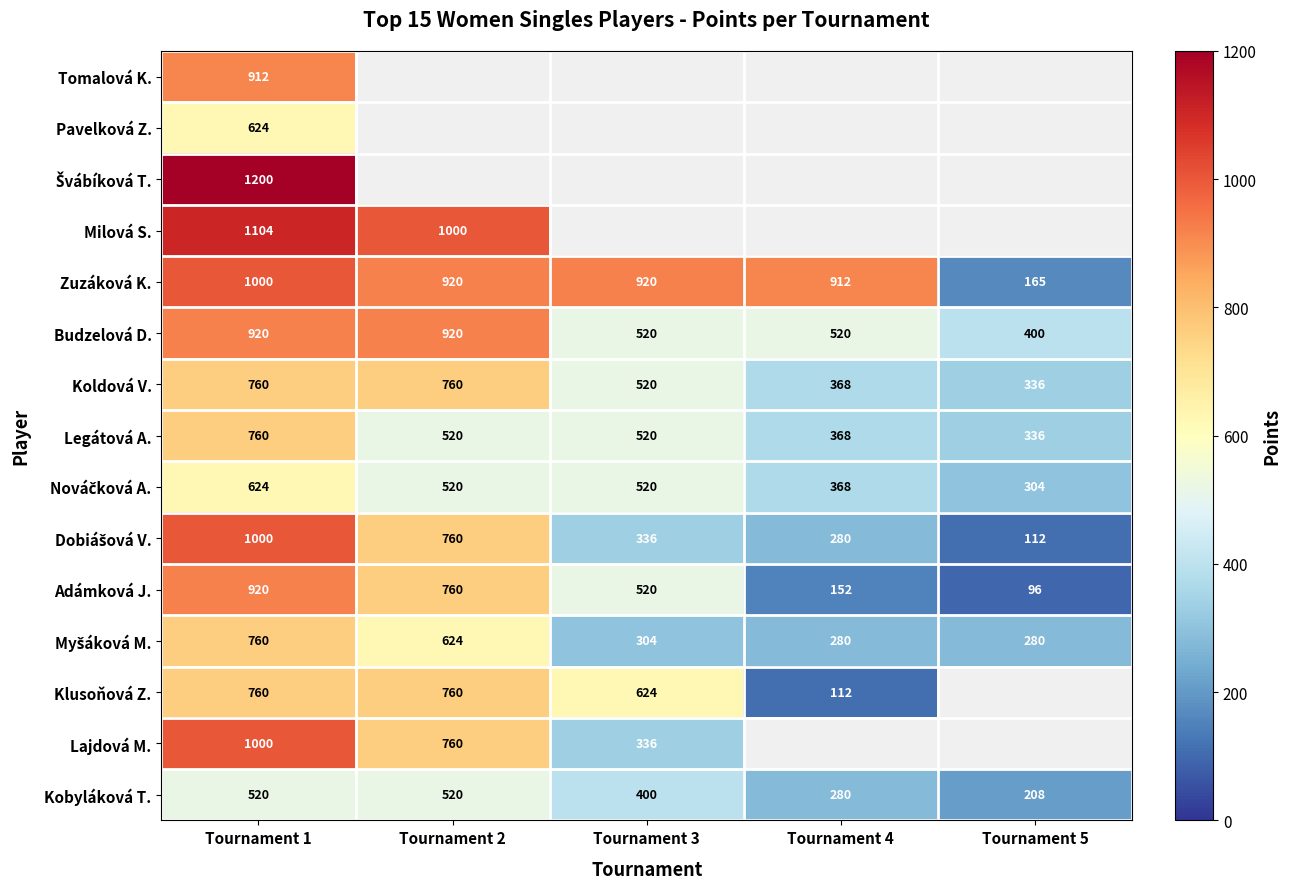

At which label is Adámková J. closest to 508?

Tournament 3